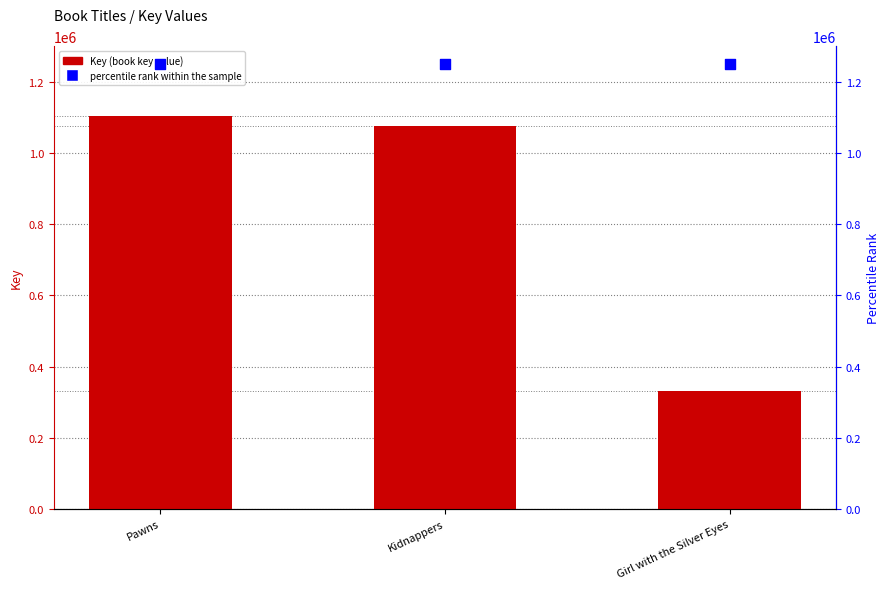

Which series reaches the maximum Y coordinate?

percentile rank within the sample